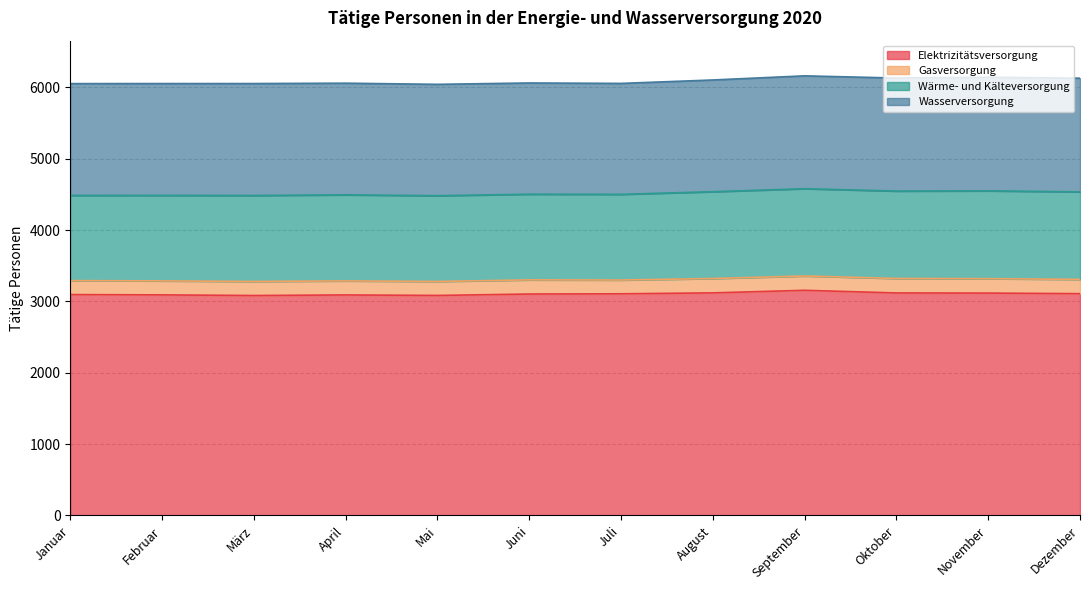

Reading left to right, what are all the values shown in this chart?

Elektrizitätsversorgung: 3096	3092	3083	3091	3084	3104	3107	3120	3156	3119	3117	3109
Gasversorgung: 196	196	197	197	196	198	193	201	201	203	202	200
Wärme- und Kälteversorgung: 1194	1199	1205	1206	1202	1201	1201	1217	1223	1225	1231	1227
Wasserversorgung: 1567	1567	1569	1565	1561	1559	1555	1566	1582	1584	1593	1593